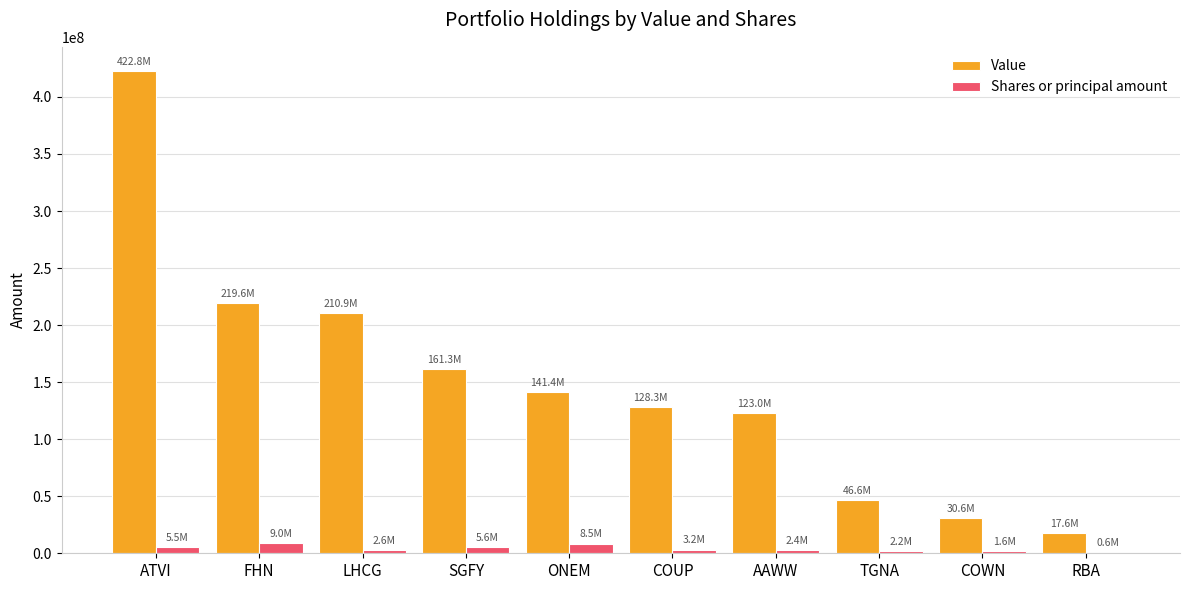

The value of Value at ATVI is 422753000. True or false?

True